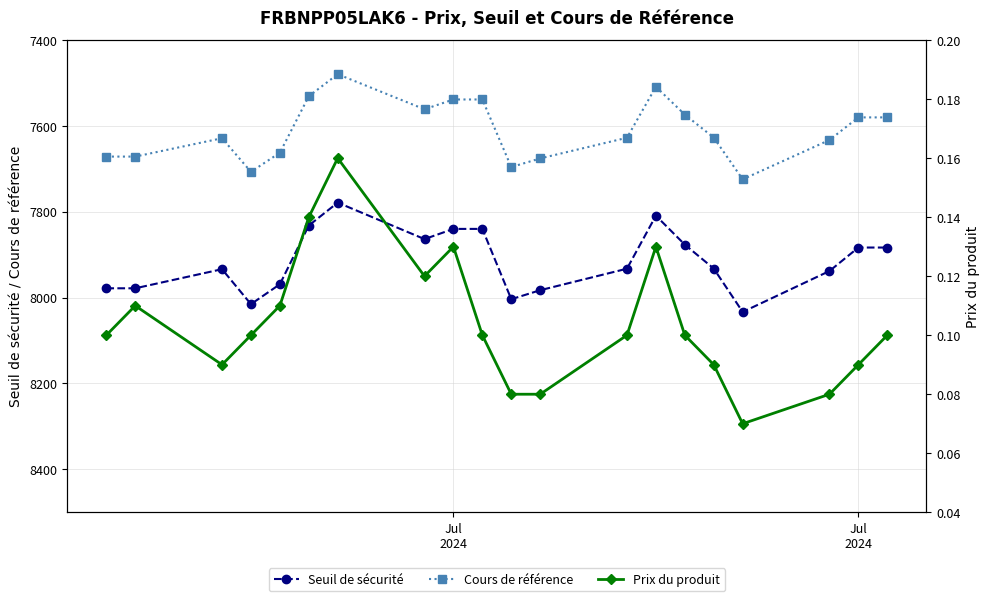

What is the greatest value displayed?

8033.3